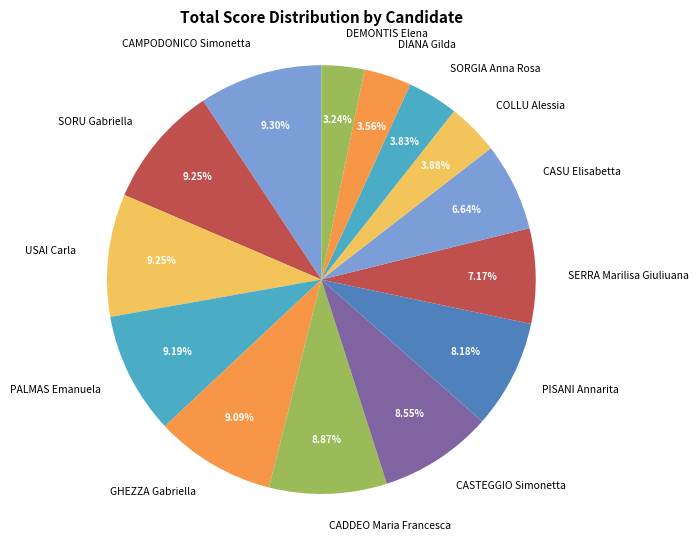

To the nearest percent, what is the difference between the largest and smallest slice percentages?

6%